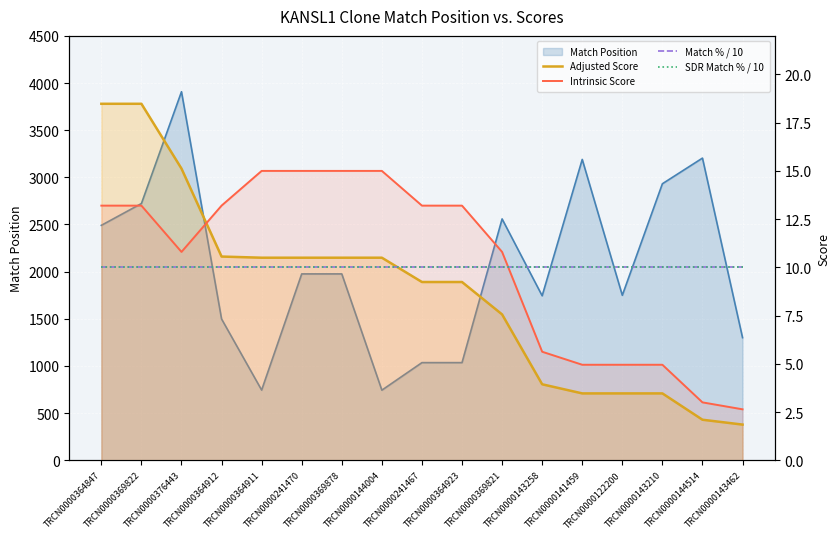

Is it true that Intrinsic Score equals 13.2 at TRCN0000364912?

True